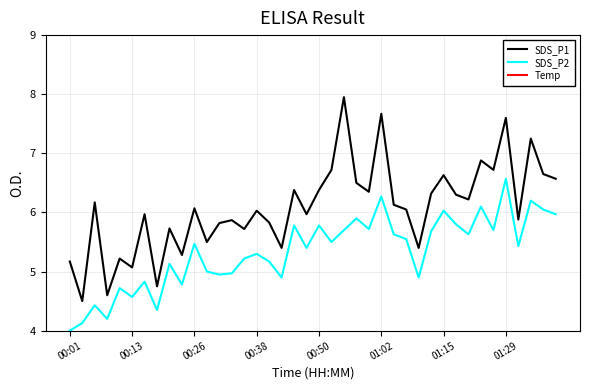

True or false: SDS_P2 and Temp cross at least once.

False